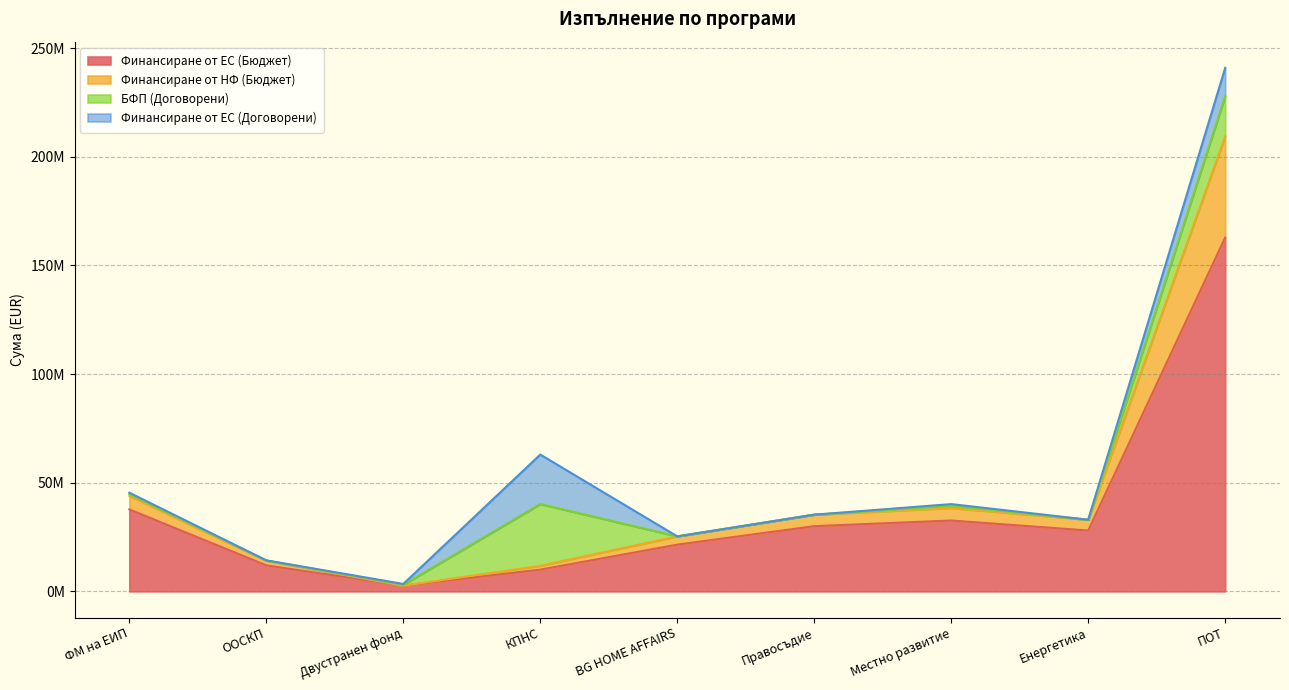

Where is the first local maximum for Финансиране от НФ (Бюджет)?

Местно развитие